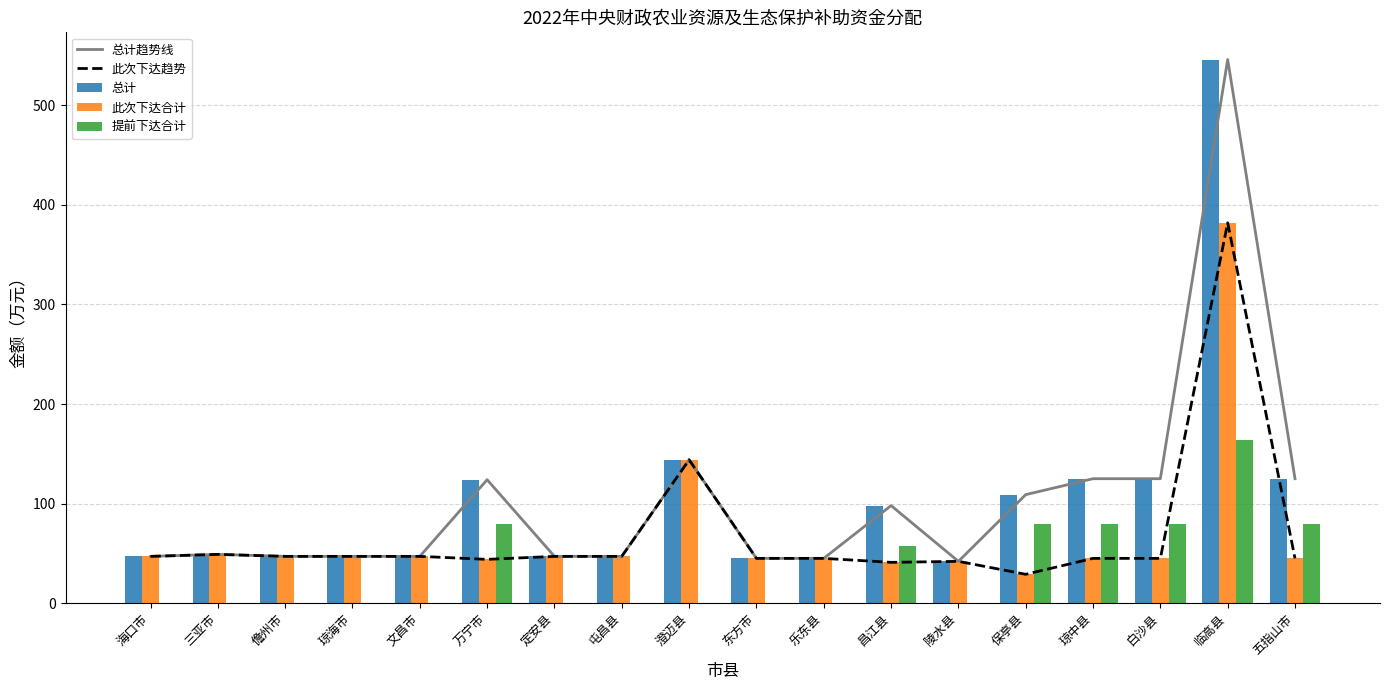

Is the value of 提前下达合计 at 保亭县 greater than the value of 此次下达合计 at 乐东县?

Yes